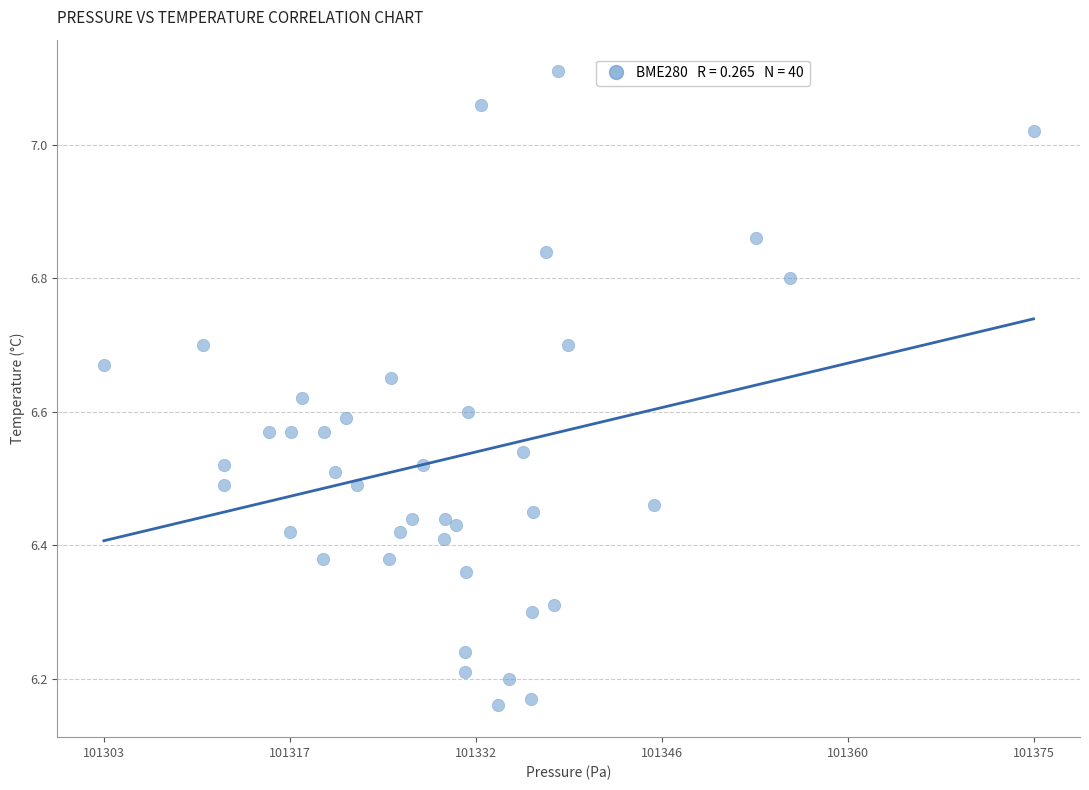

What is the range of X values (max minus min)?

71.8